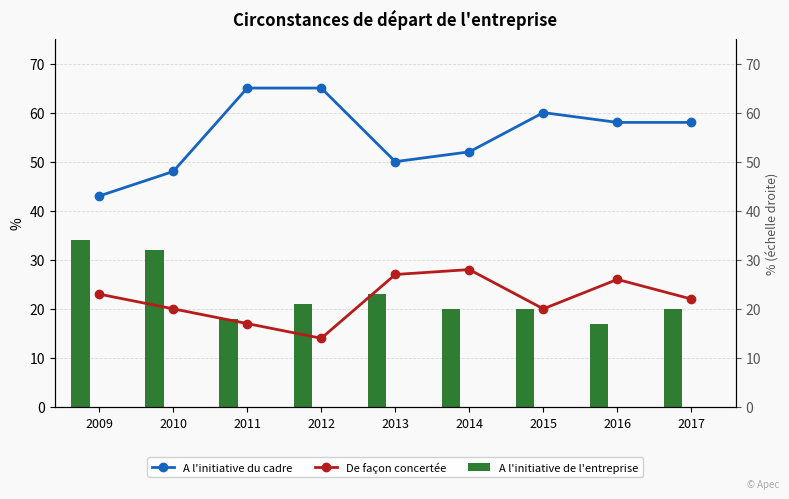

Which series has the widest spread of values?

A l'initiative du cadre